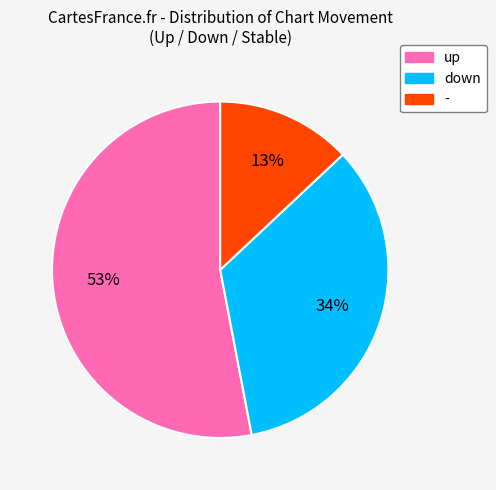

Does - account for over 50% of the chart?

No